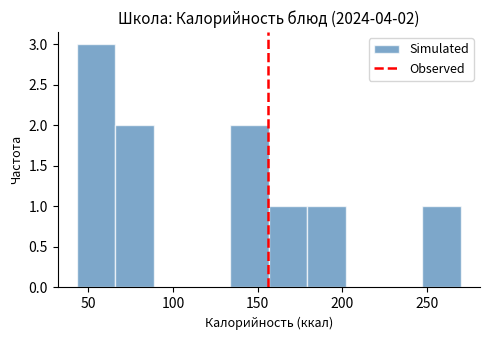

Over which range of the x-axis is the bar tallest?

45 to 65